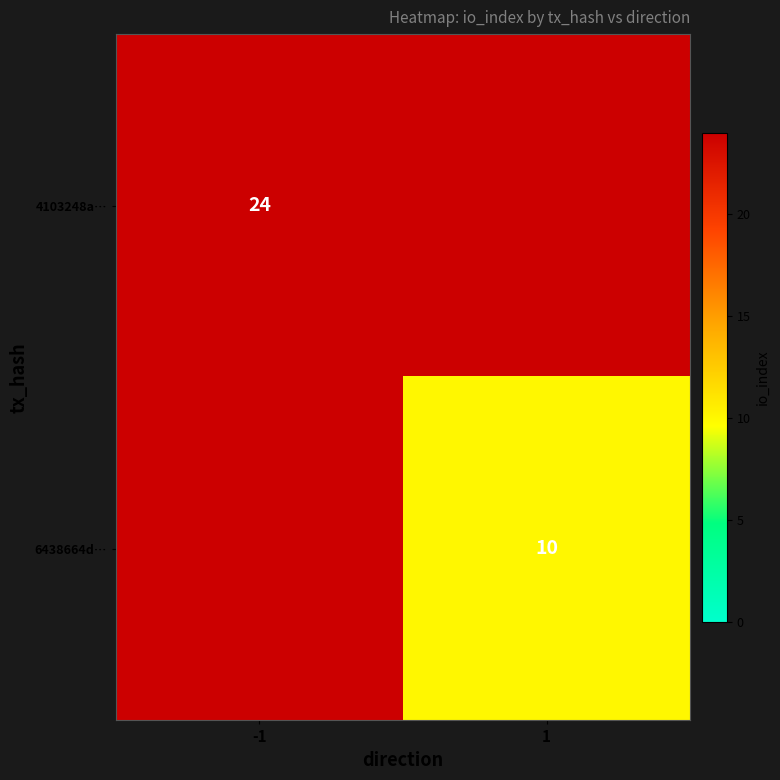

True or false: 4103248a… has a value of 38 at -1.

False